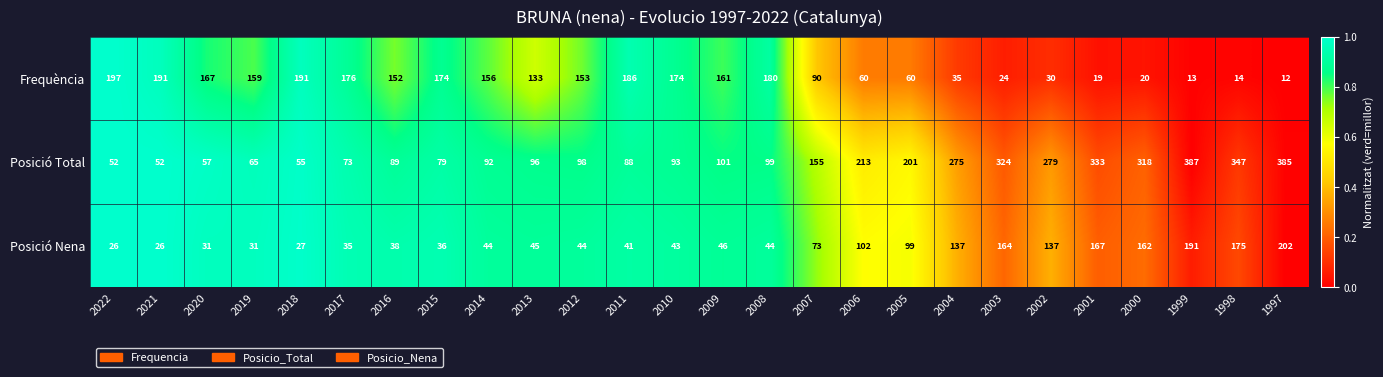

What is the difference between the maximum and minimum values in the Posició Nena series?

176